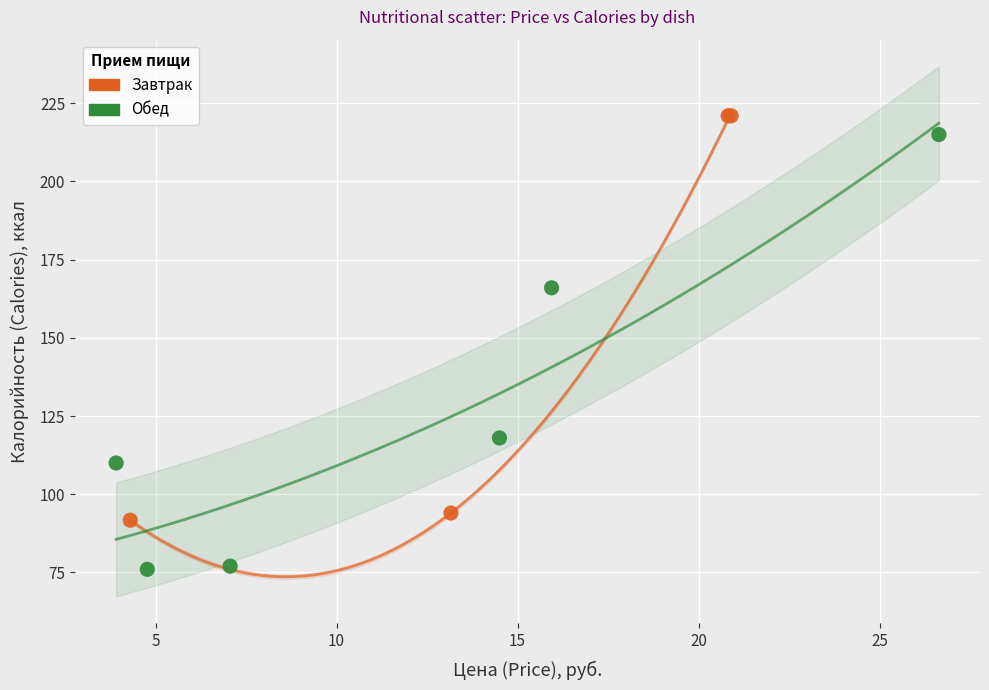

Which series reaches the minimum Y coordinate?

Обед